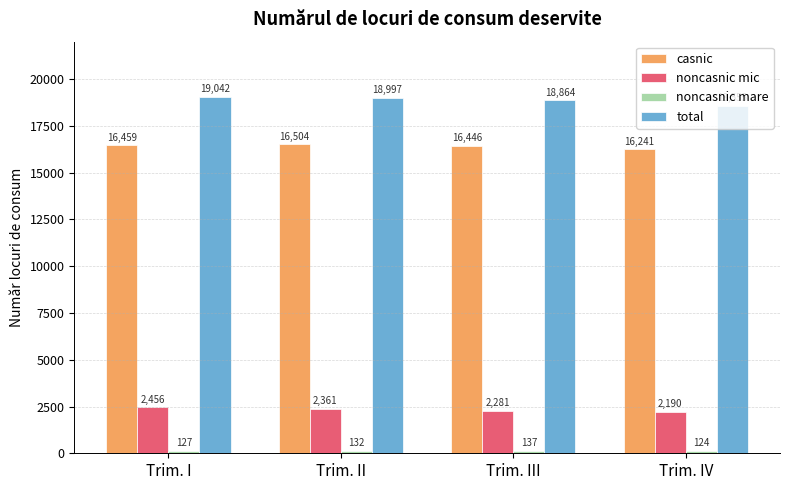

What is the total value across all series at Trim. I?

38084